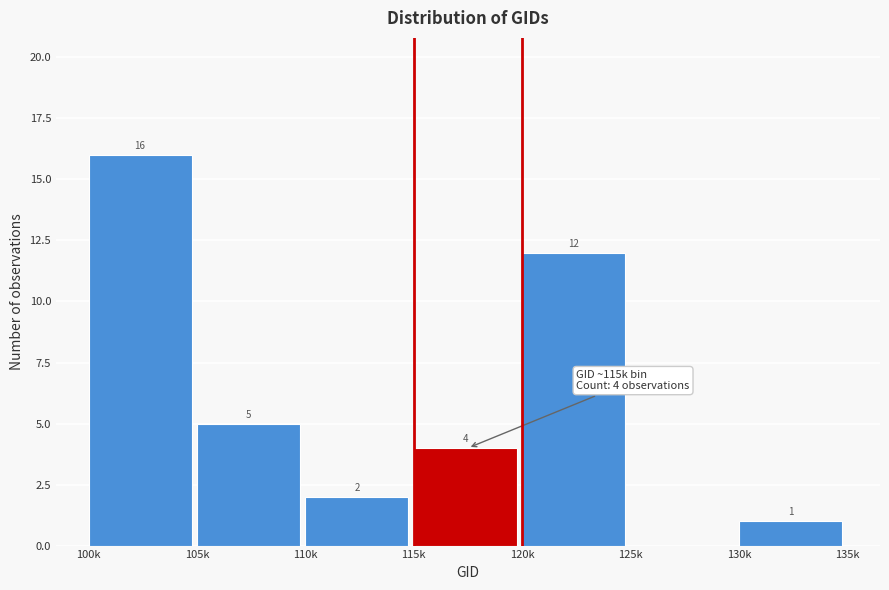

Reading left to right, transcribe all the data shown in this chart.

100k=16	105k=5	110k=2	115k=4	120k=12	125k=0	130k=1